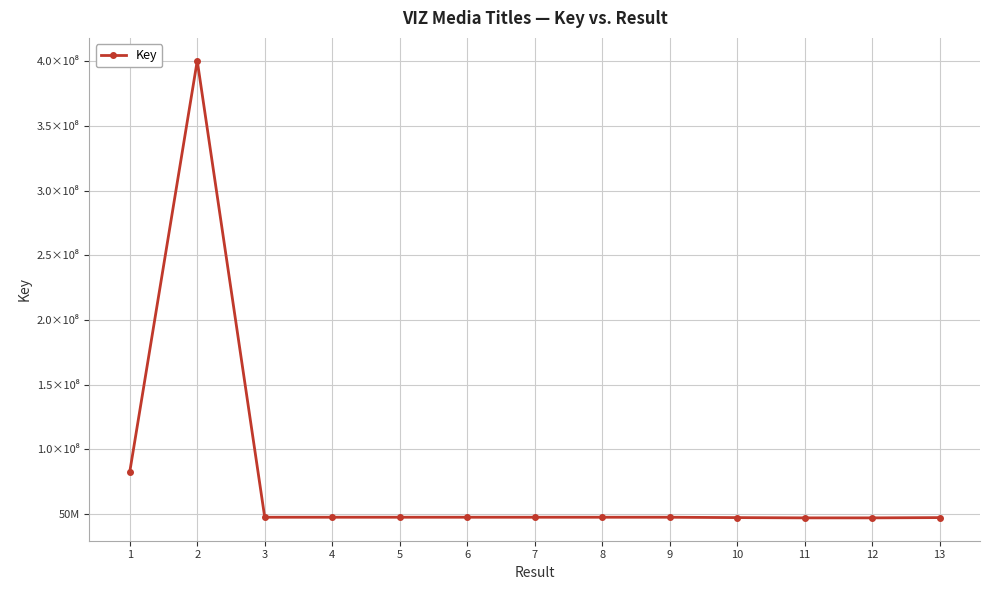

Does the chart have visible grid lines?

Yes